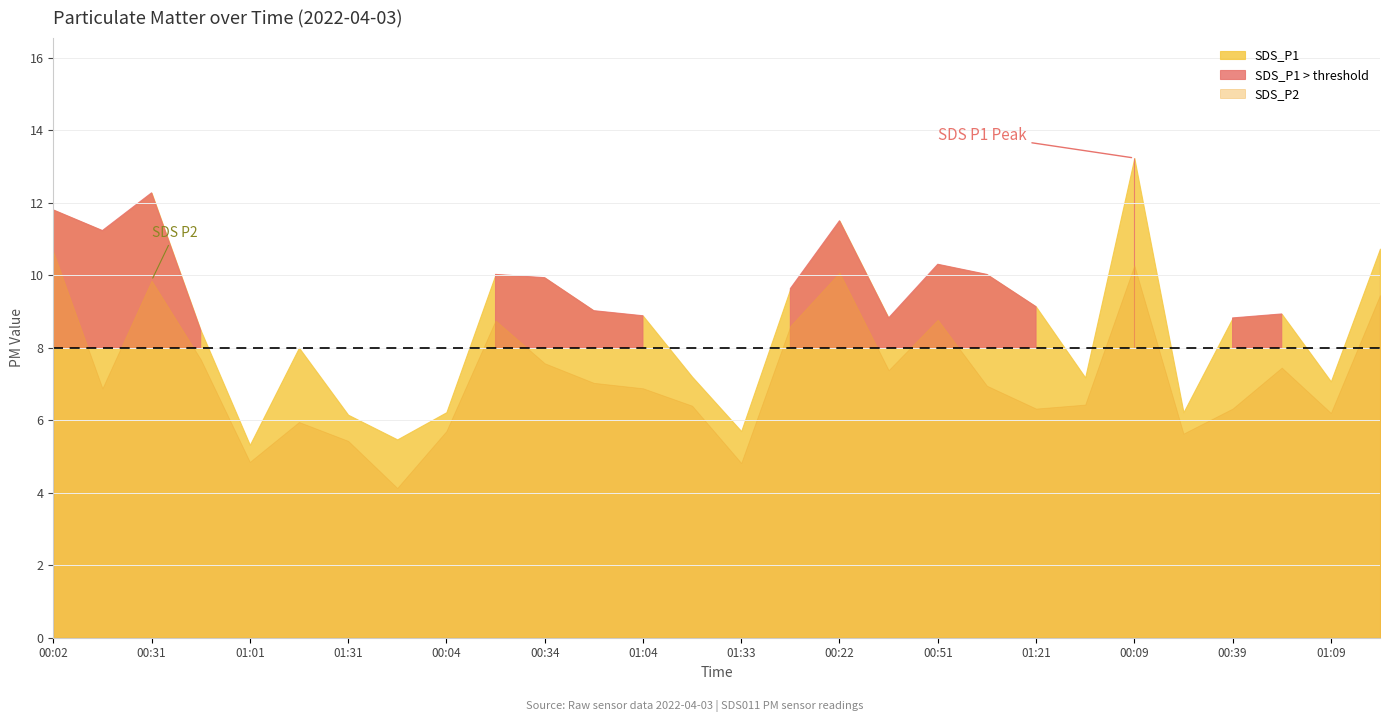

Is the value of SDS_P1 at 00:09 greater than the value of SDS_P2 at 00:17?

Yes